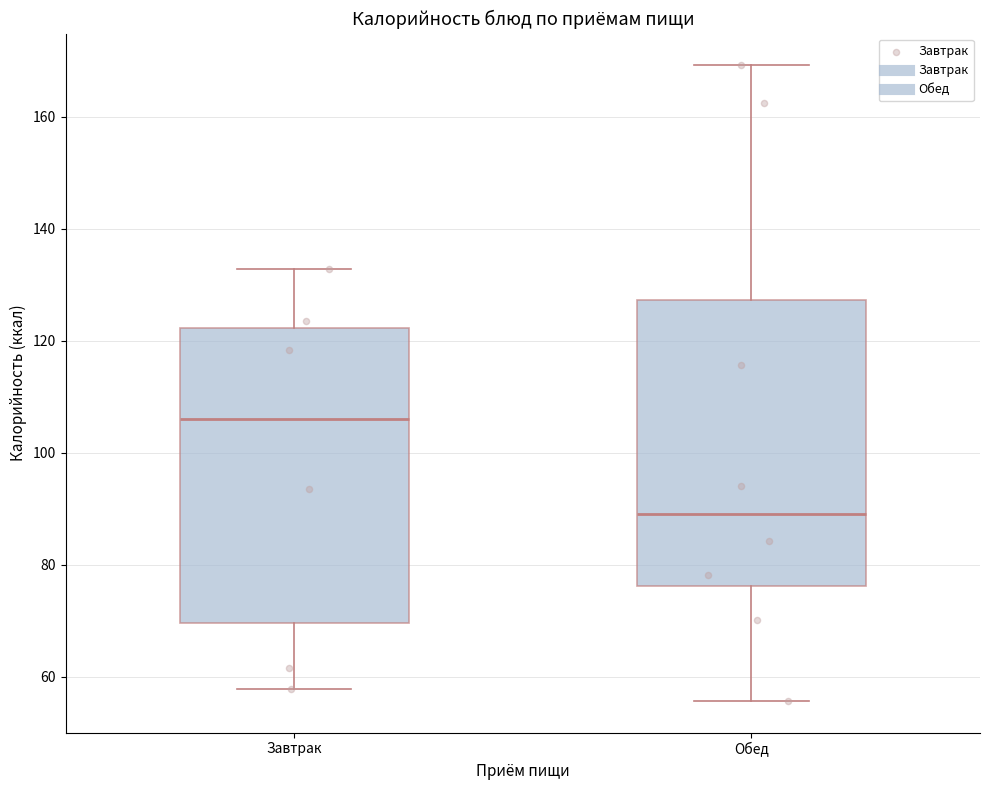

Reading left to right, read every box against the y-axis: the position of its median line, the range the box covers, and the ends of its whiskers. The values are not printed on the chart, so give them approximately, as read against the axis.

Завтрак: median 106, box 70 to 122, whiskers 58 to 132
Обед: median 90, box 76 to 128, whiskers 56 to 170